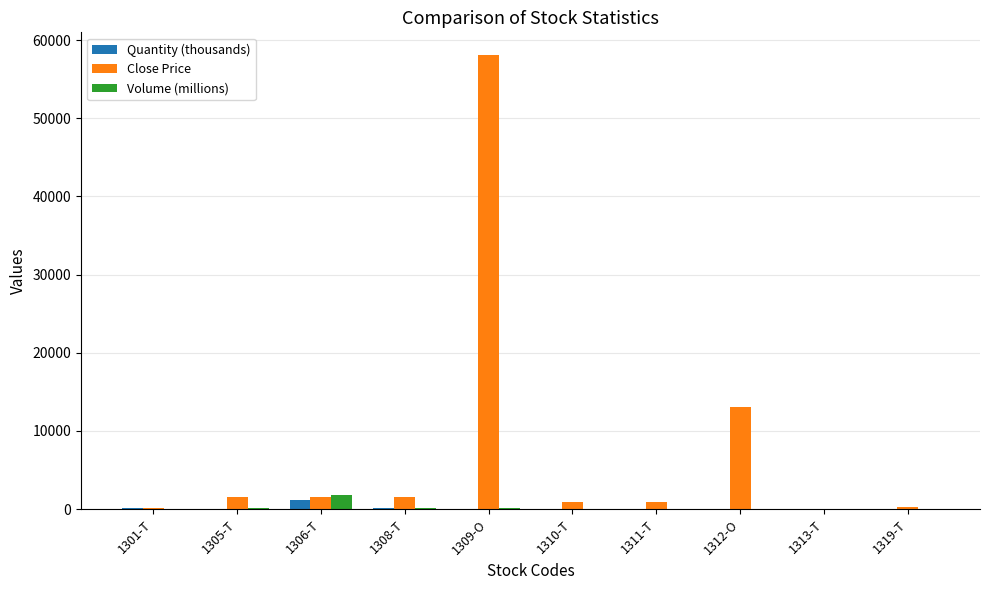

At which label is Close Price closest to 29050?

1312-O